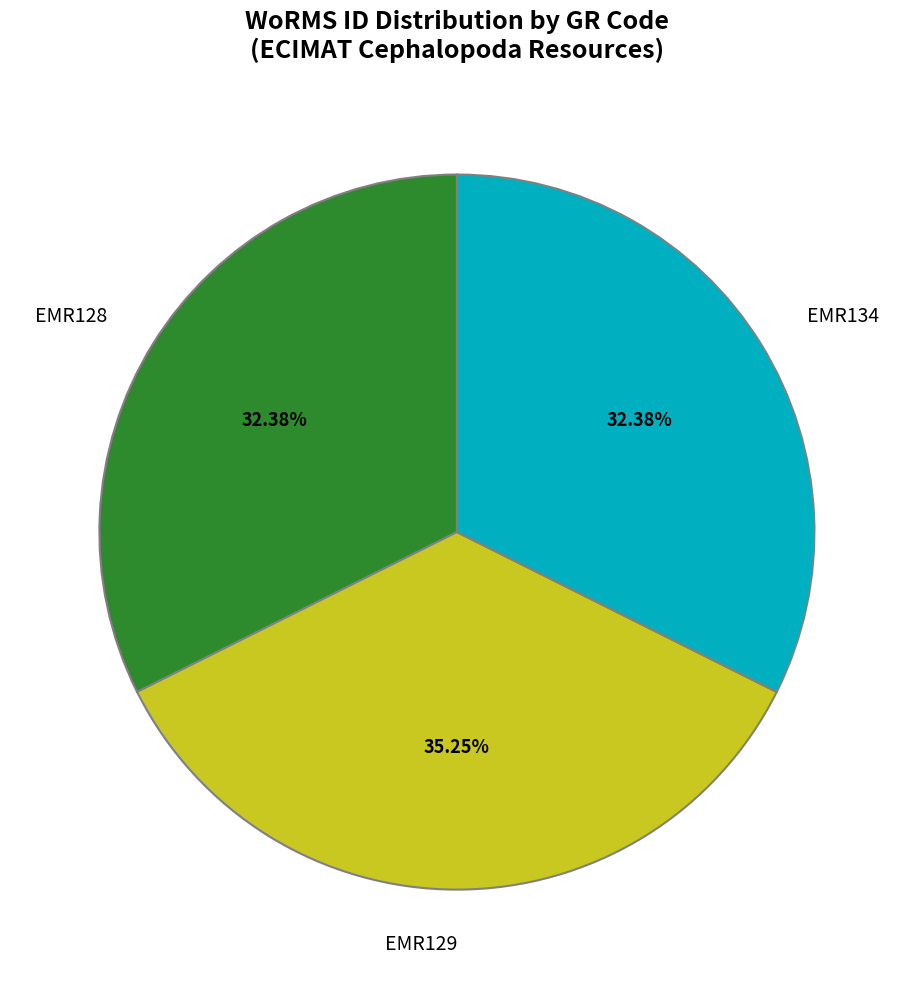

Does EMR128 represent more than half of the total?

No